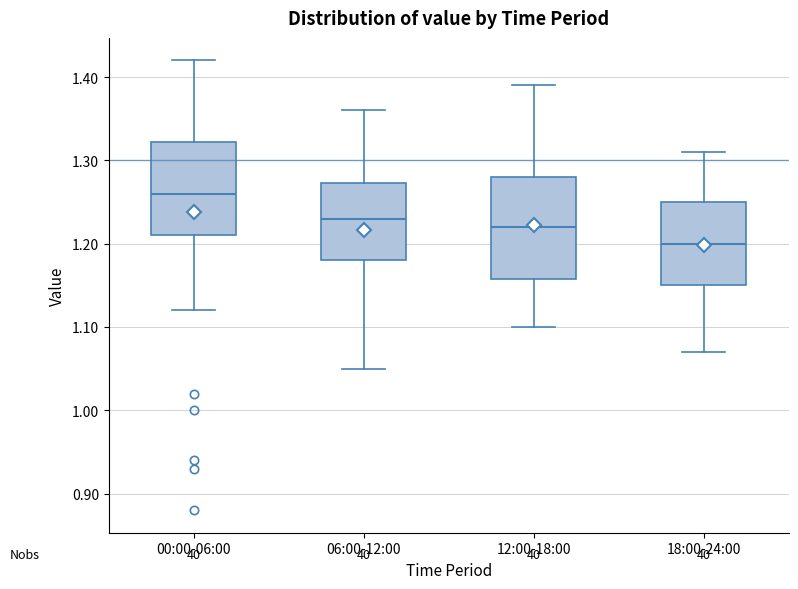

Which box has the lowest median line?

18:00-24:00